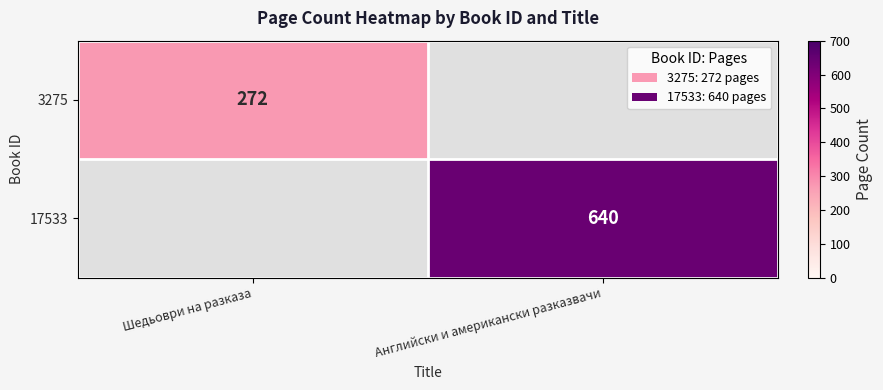

Count the number of categories in the chart.

2